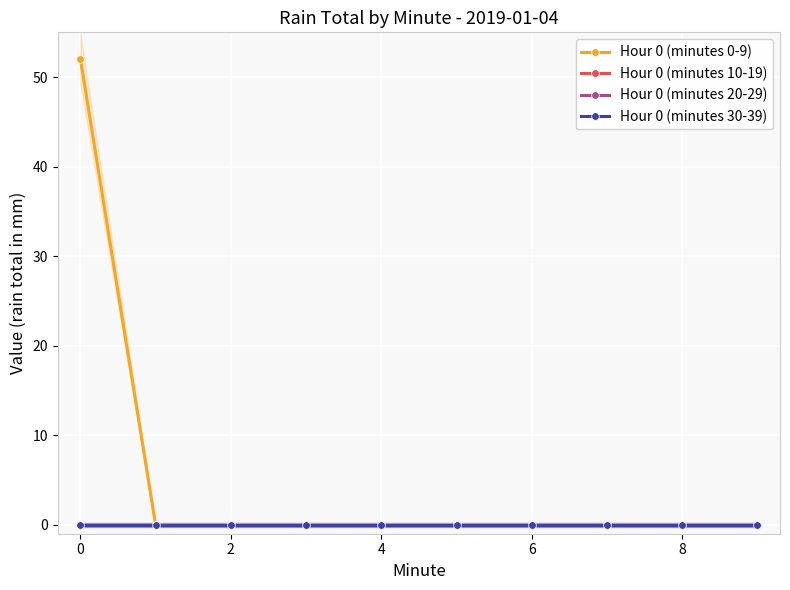

How many series are shown in this chart?

4